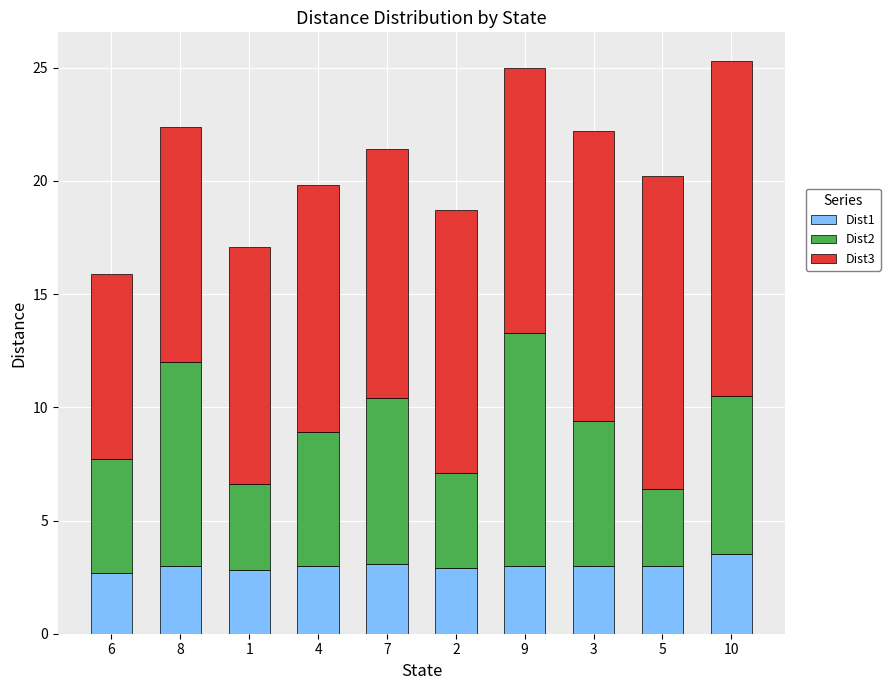

Are the bars grouped side by side (vs. stacked)?

No